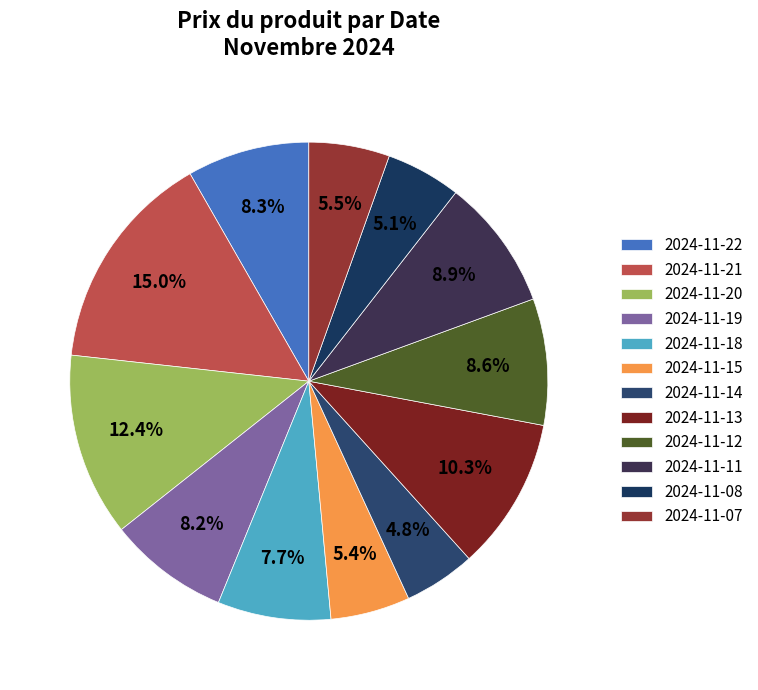

To the nearest percent, what is the difference between the largest and smallest slice percentages?

10%